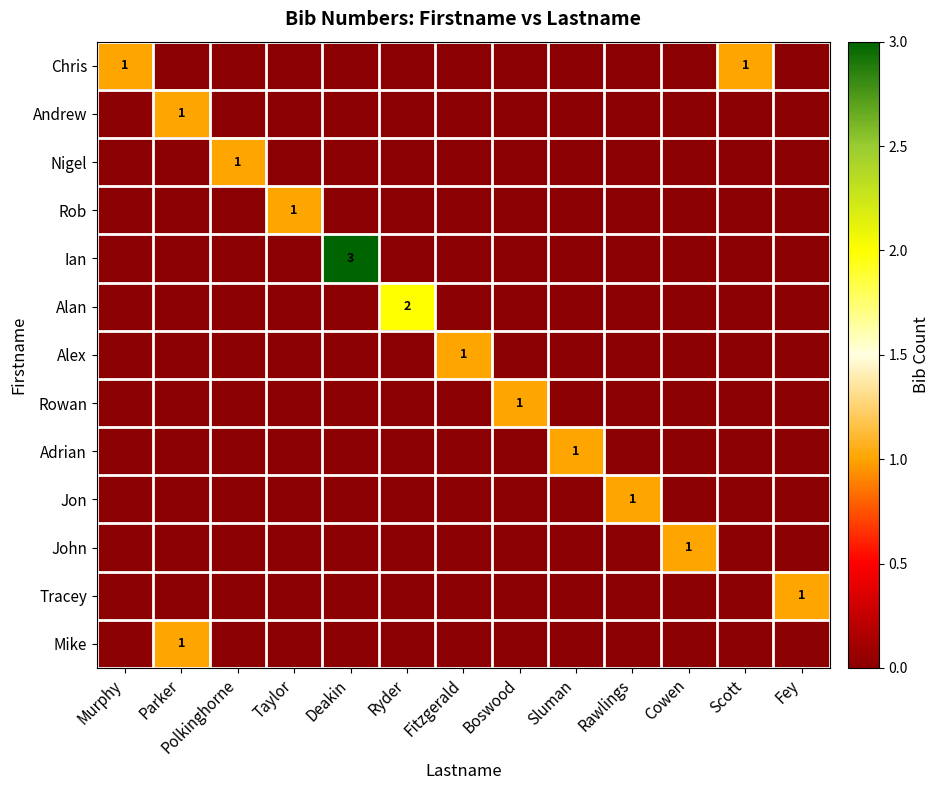

Which category has the lowest value in the John series?

Murphy